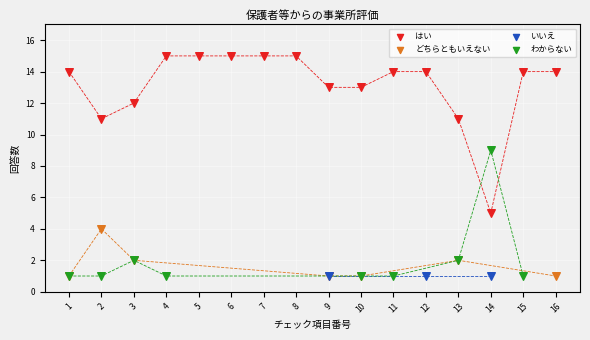

Which series reaches the maximum Y coordinate?

はい